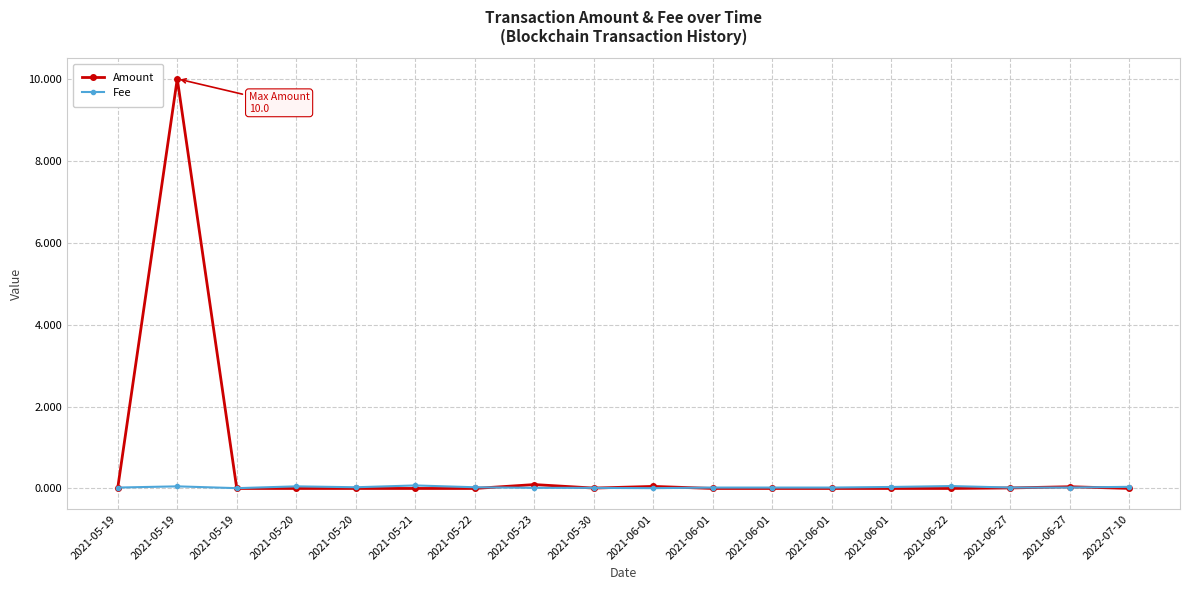

How many lines are shown in the chart?

2